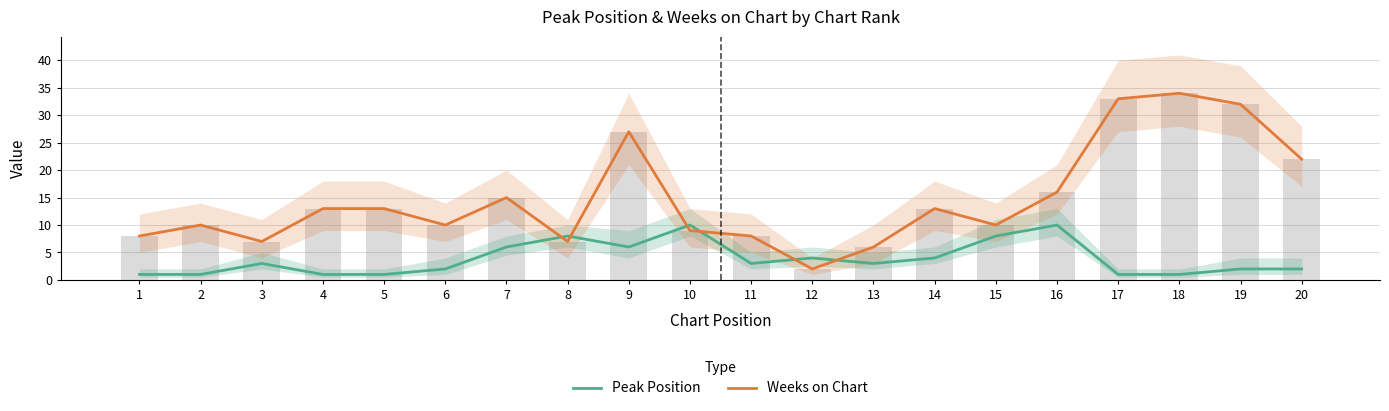

Which series has the largest range (max minus min)?

Weeks on Chart